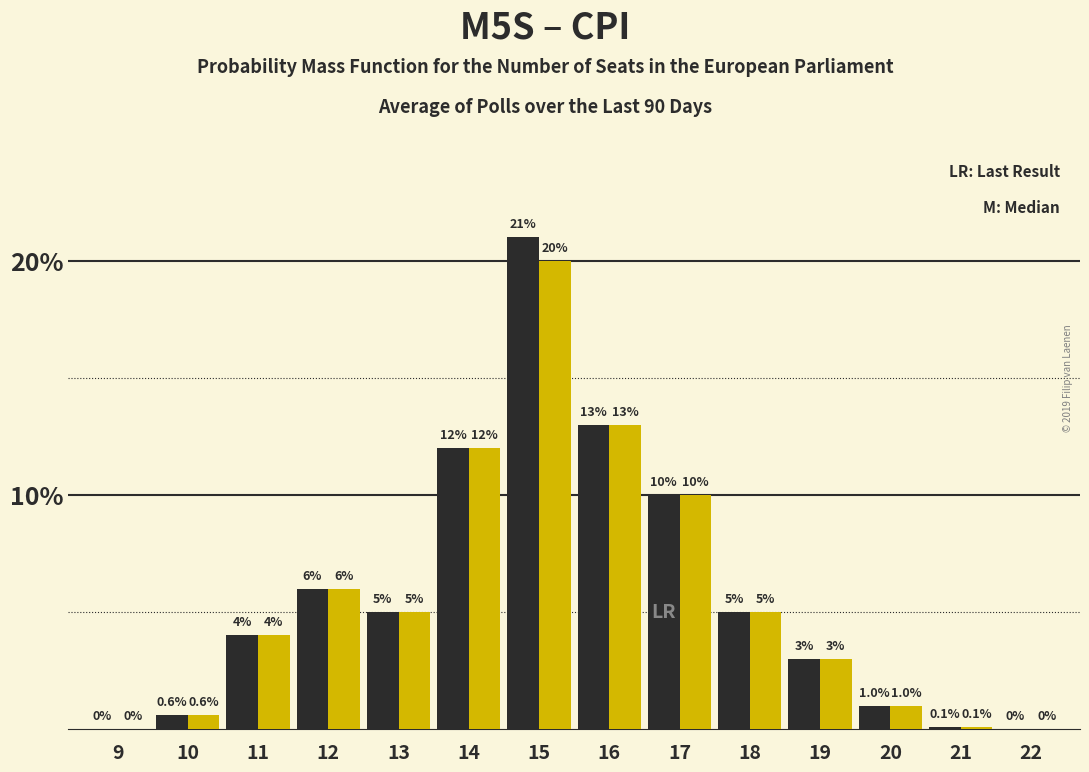

What is the total value across all series at 13?

10.0